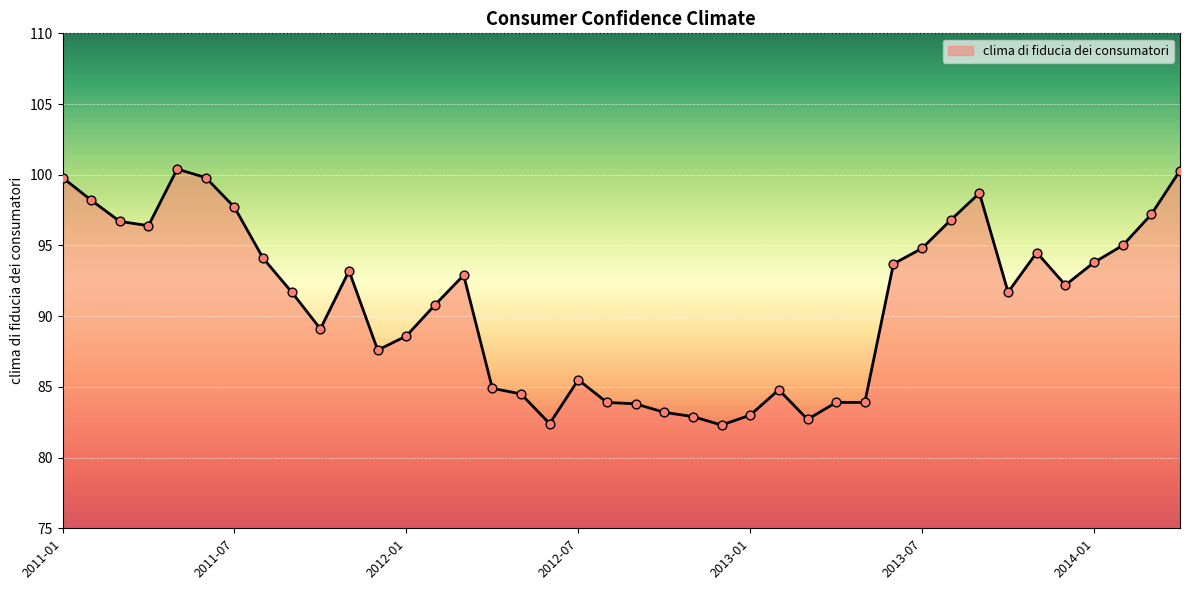

What is the difference between the maximum and minimum values?

18.1